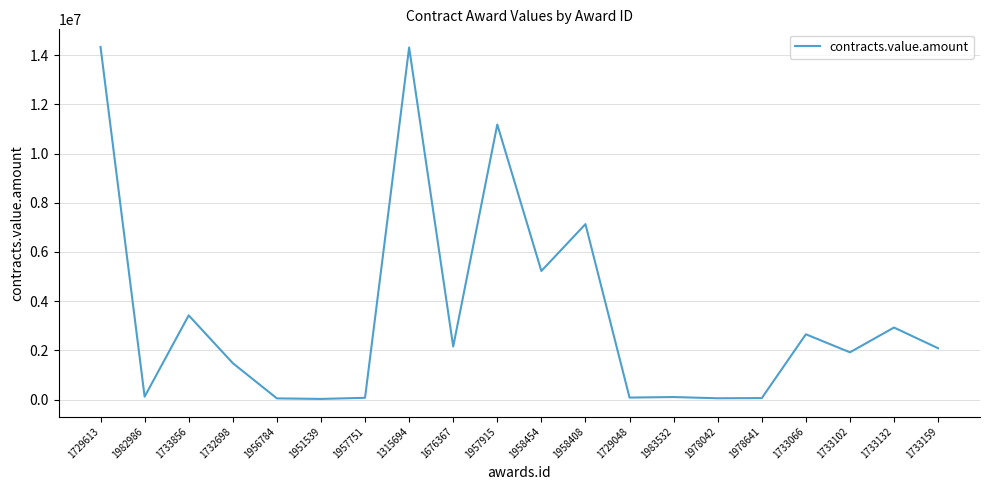

What is the maximum value shown in the chart?

14334000.0